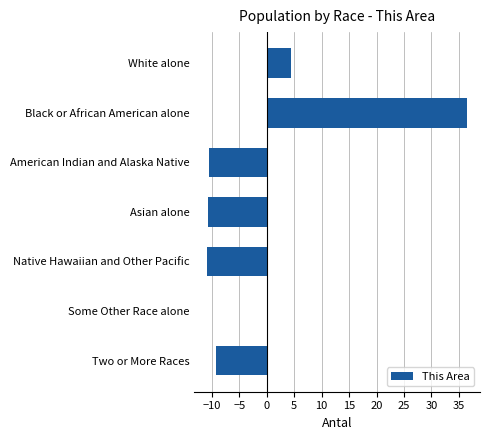

Where is the data nearest to the value 12?

White alone